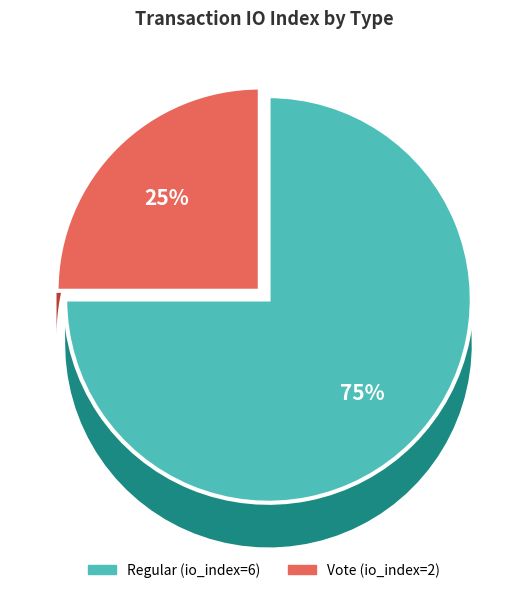

What is the change in value from Regular (io_index=6) to Vote (io_index=2)?

-4